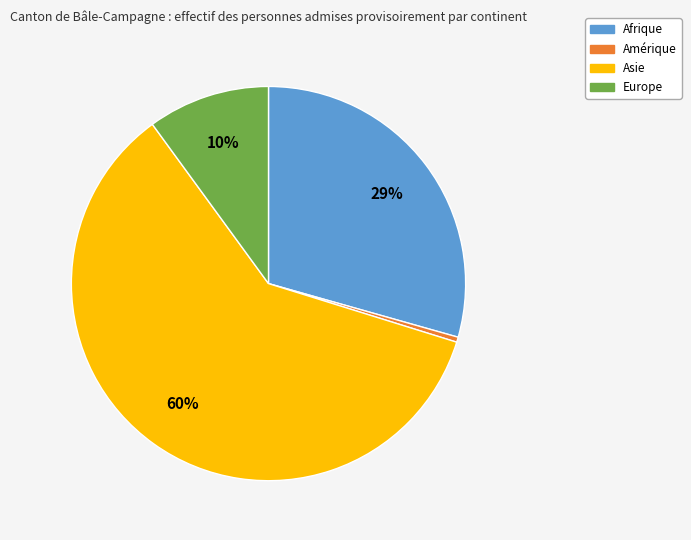

To the nearest percent, what portion does Afrique represent?

29%